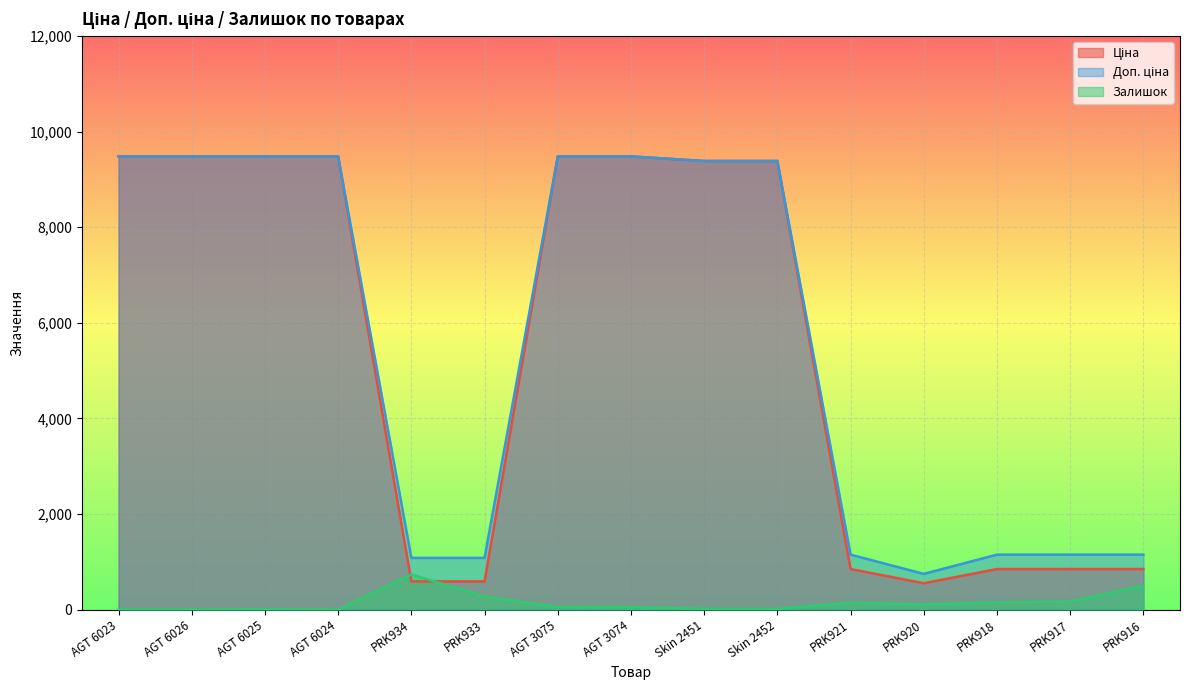

What are all the series names shown in the legend?

Ціна, Доп. ціна, Залишок